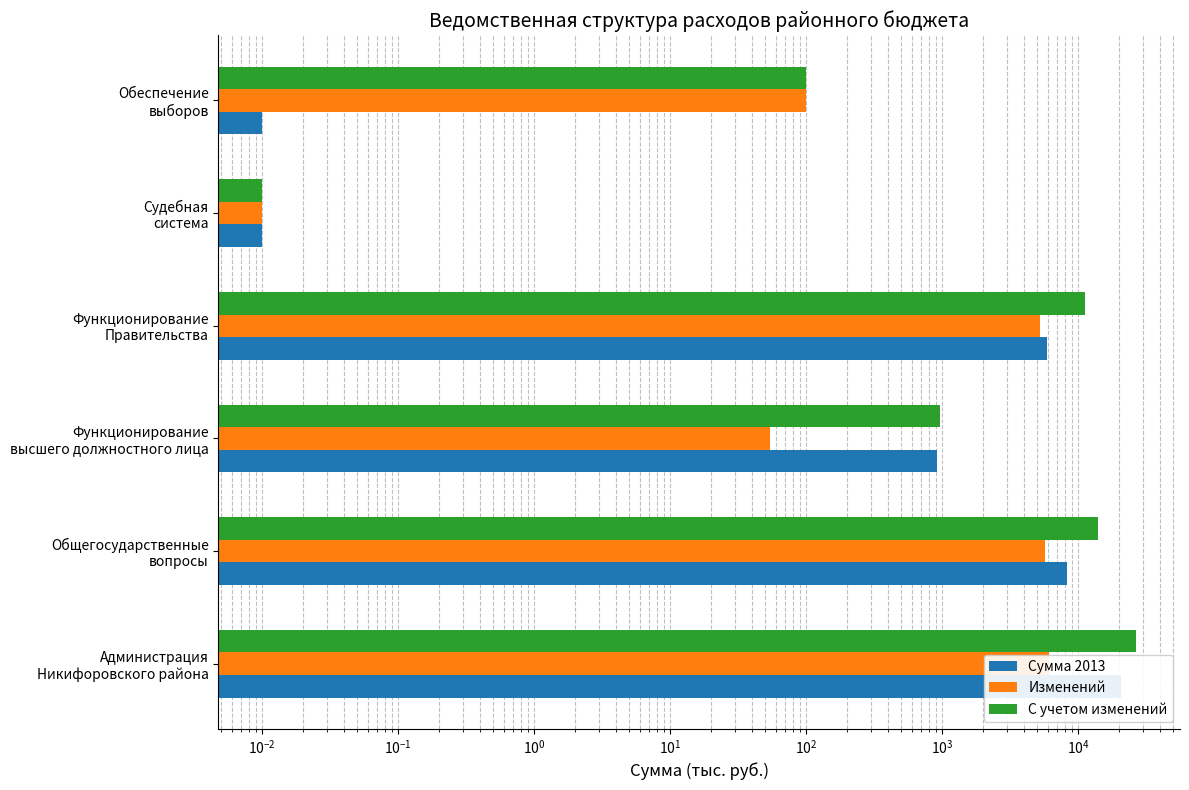

How many data points in Сумма 2013 are above 5921?

3